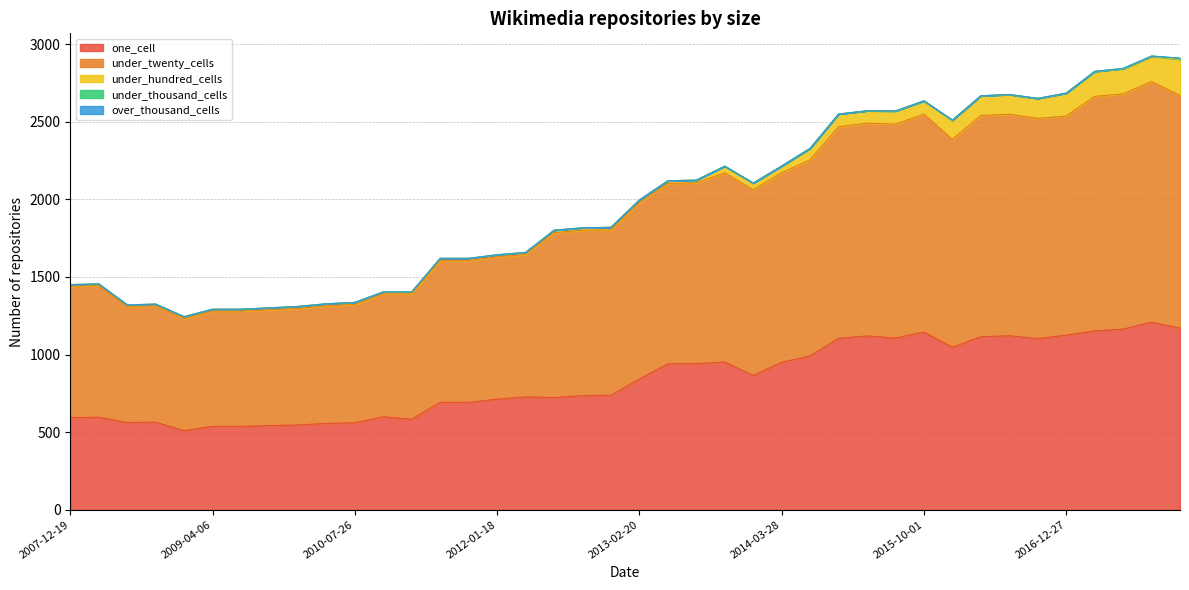

Rank the series by their maximum value, from lowest to highest.

over_thousand_cells, under_thousand_cells, under_hundred_cells, one_cell, under_twenty_cells